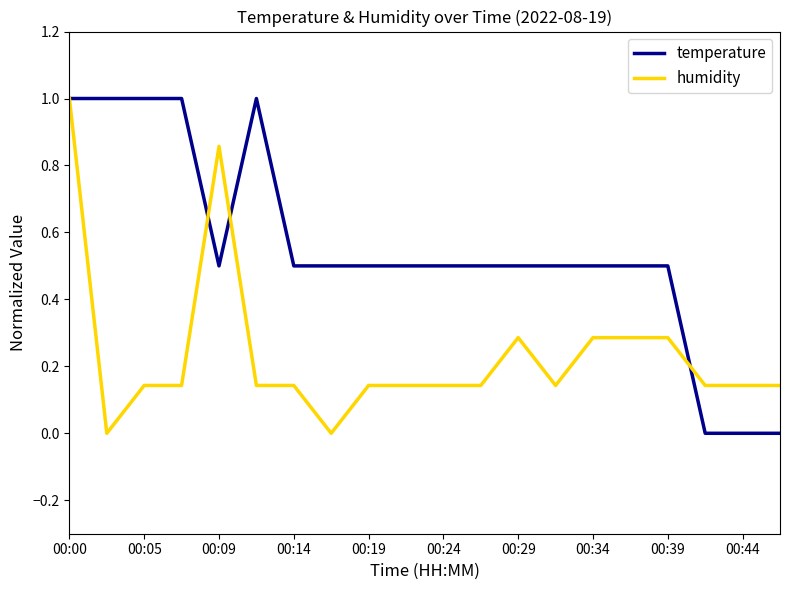

Rank the series by their average value, from lowest to highest.

humidity, temperature